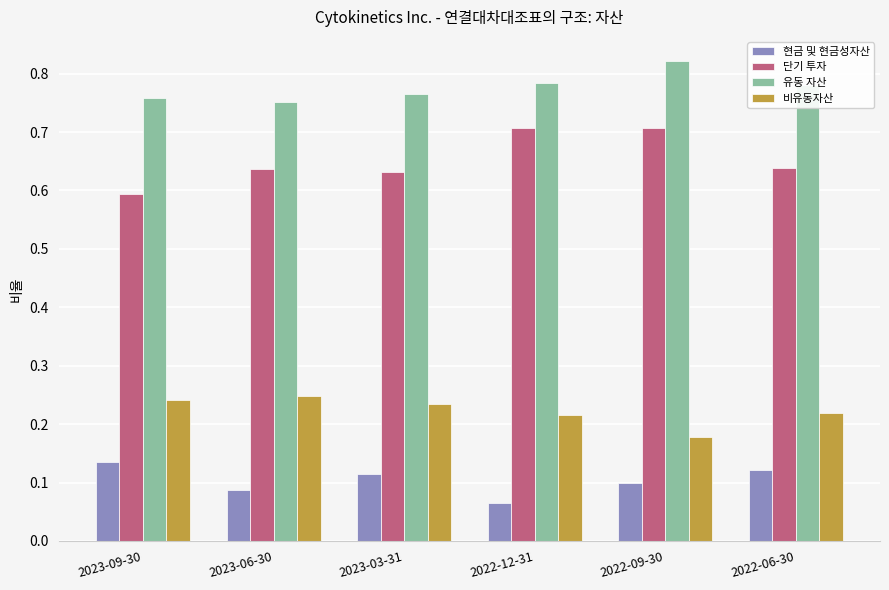

Which label corresponds to the largest value in the chart?

2022-09-30